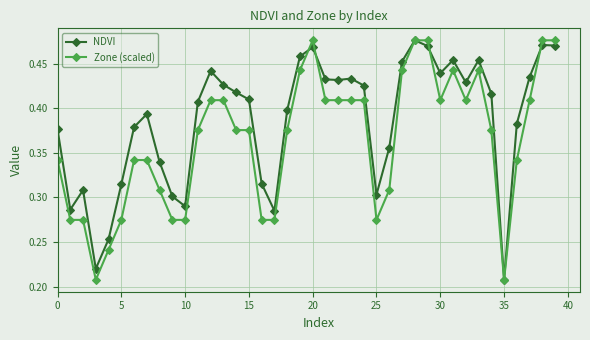

True or false: Zone (scaled) and NDVI intersect in this chart.

True